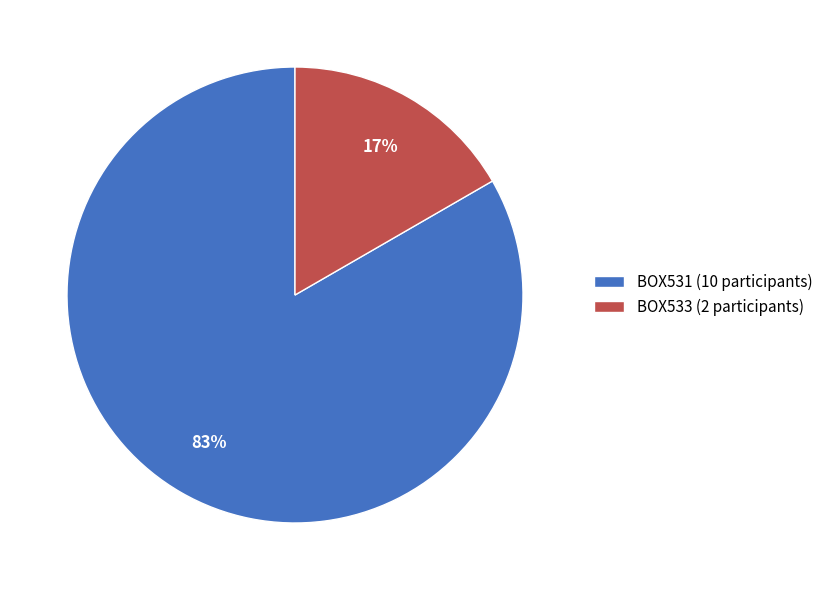

Which slice represents more than half of the pie?

BOX531